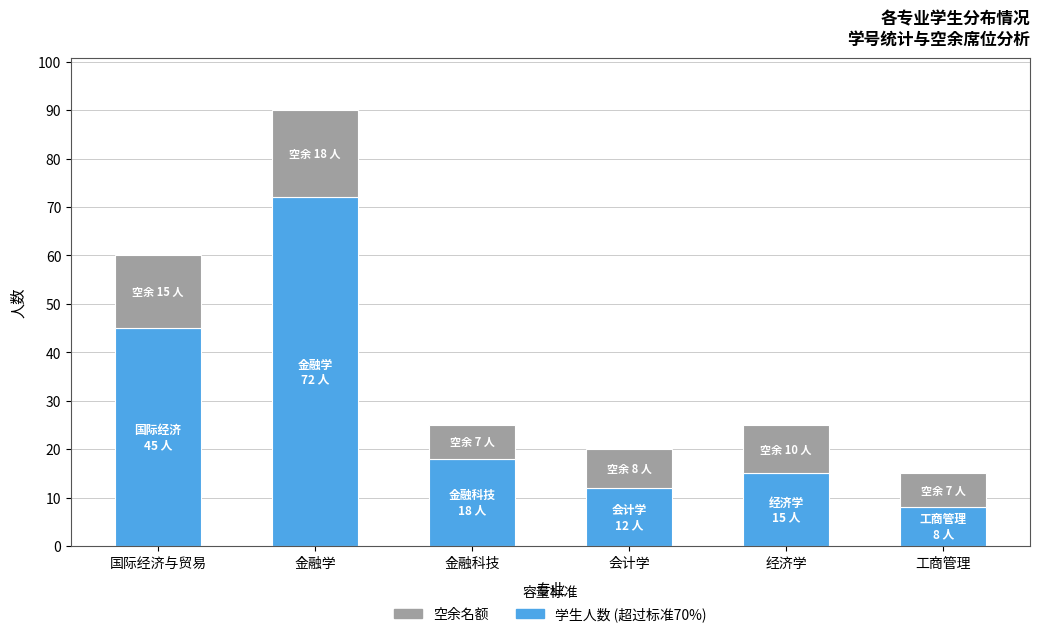

Are the bars grouped side by side (vs. stacked)?

No